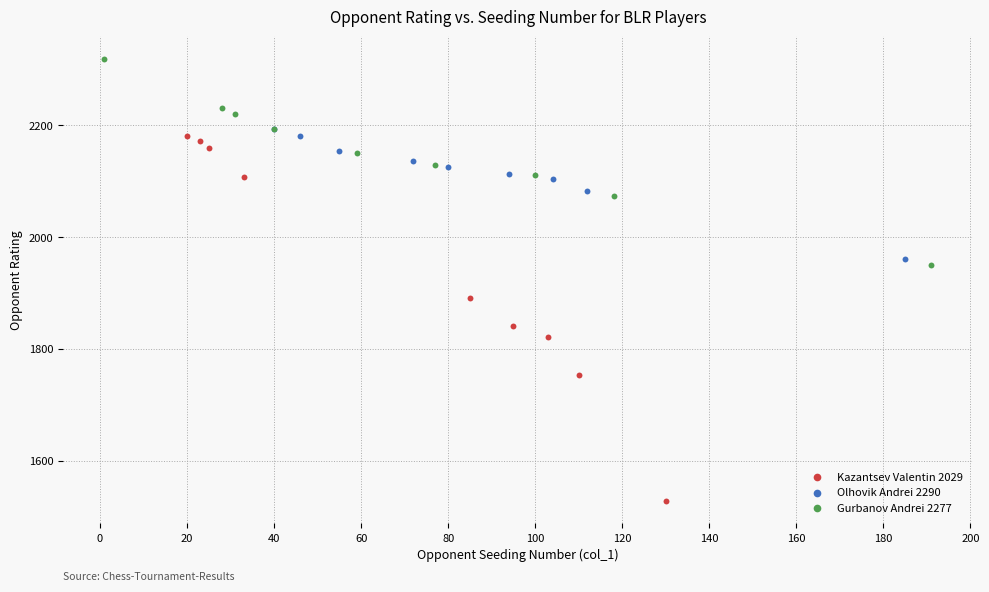

Which series reaches the minimum Y coordinate?

Kazantsev Valentin 2029